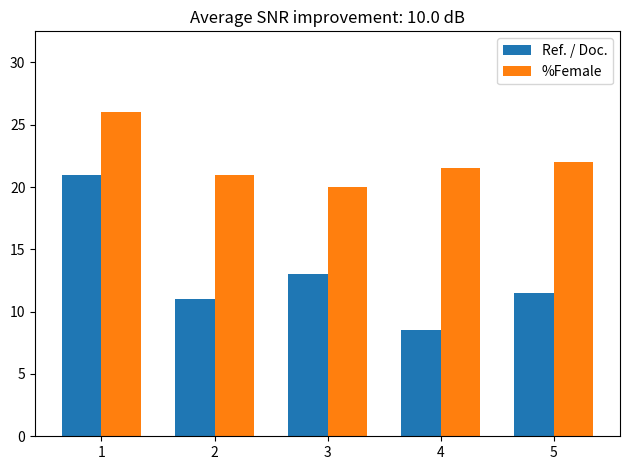

Rank the series by their maximum value, from lowest to highest.

Ref. / Doc., %Female